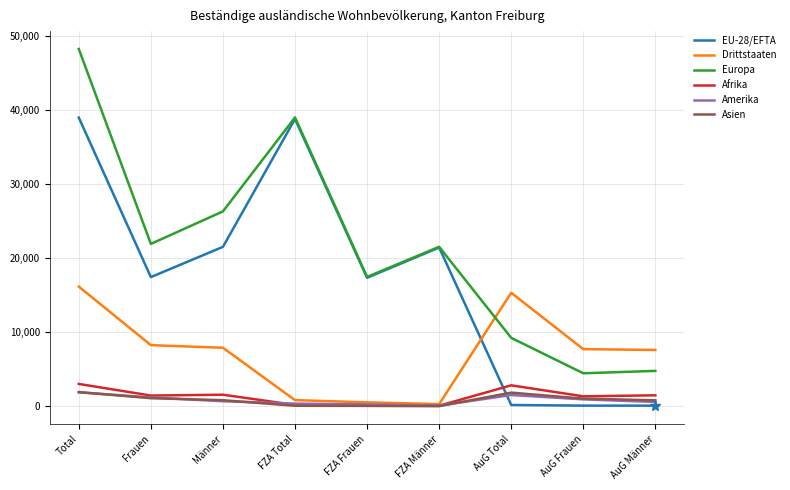

How many lines are shown in the chart?

6